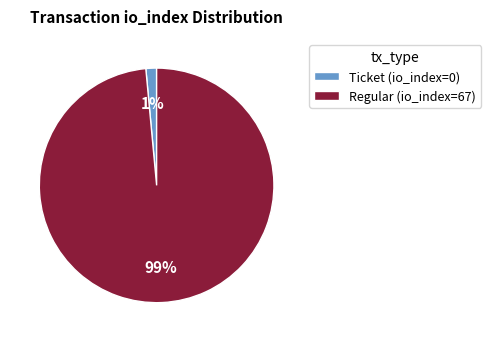

Between Ticket (io_index=0) and Regular (io_index=67), which is larger?

Regular (io_index=67)